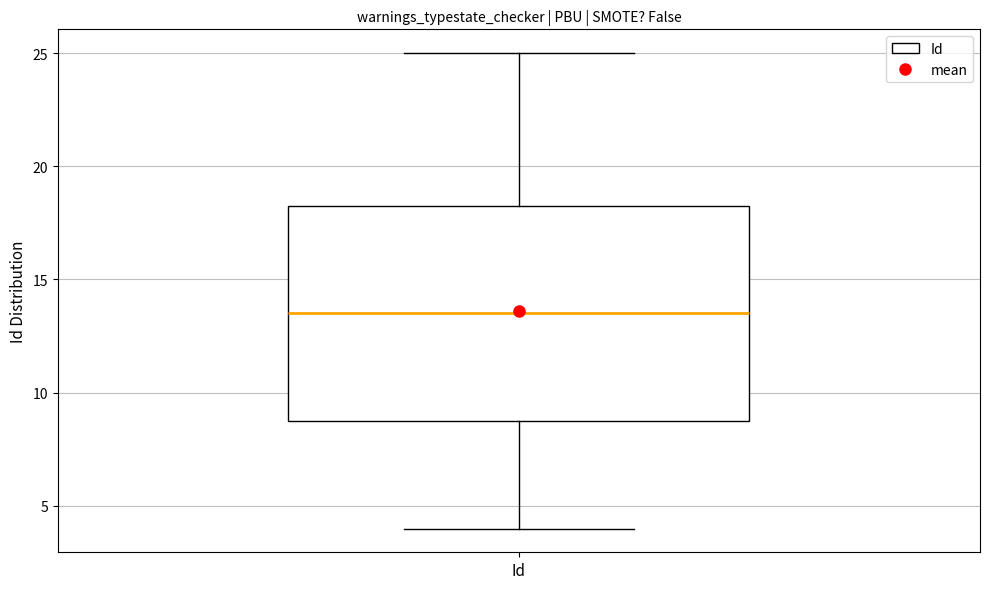

Where does the lower whisker of the box for Id end on the y-axis? The values are not printed on the chart, so give them approximately, as read against the axis.

4.0